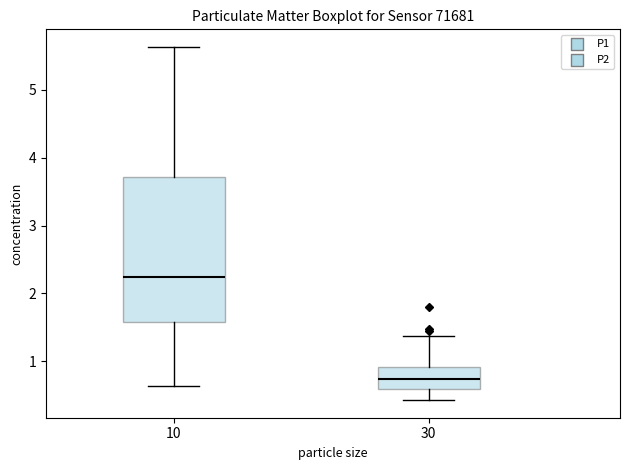

Where is the lower edge of the box at x = 30 on the y-axis? The values are not printed on the chart, so give them approximately, as read against the axis.

0.6